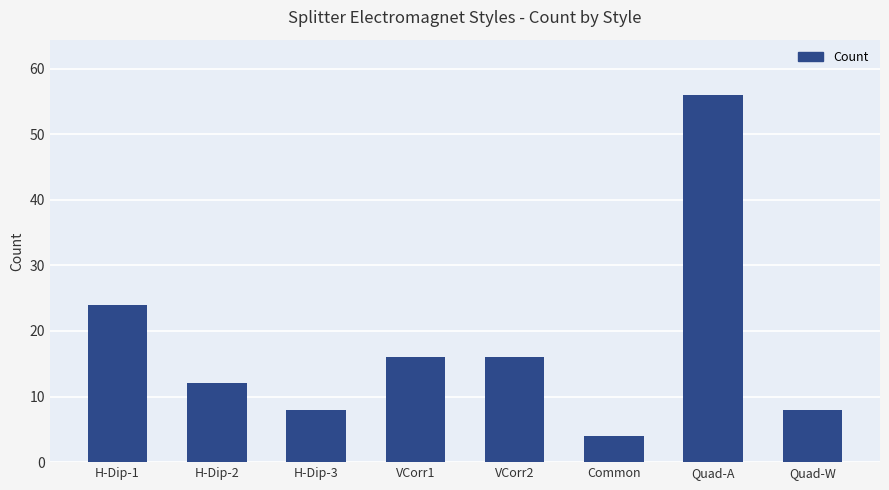

What is the label of the 1st bar from the left?

H-Dip-1